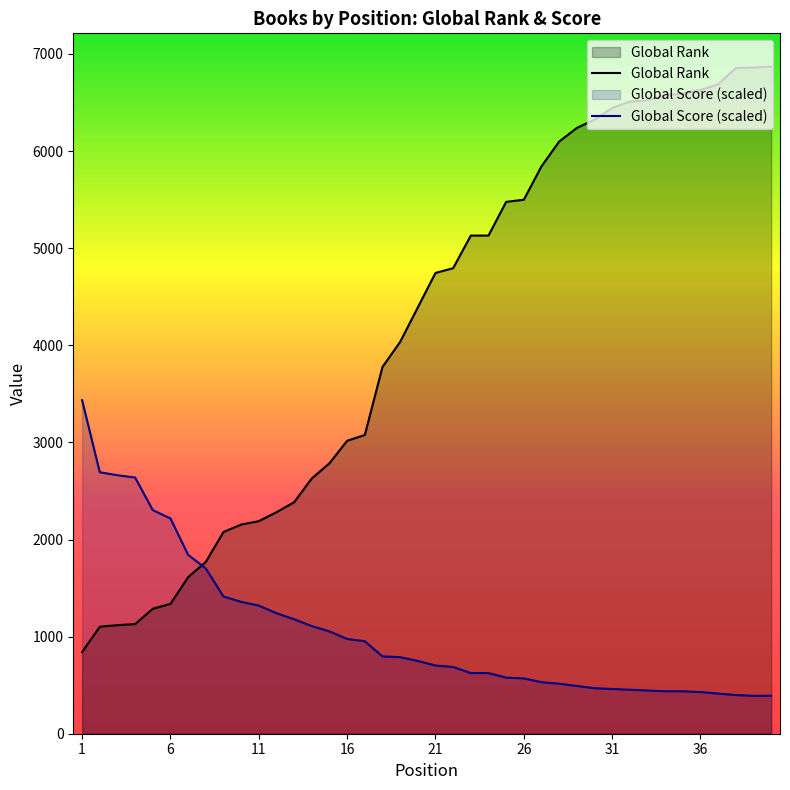

What value does the Global Score (scaled) series have at 31?

460.5